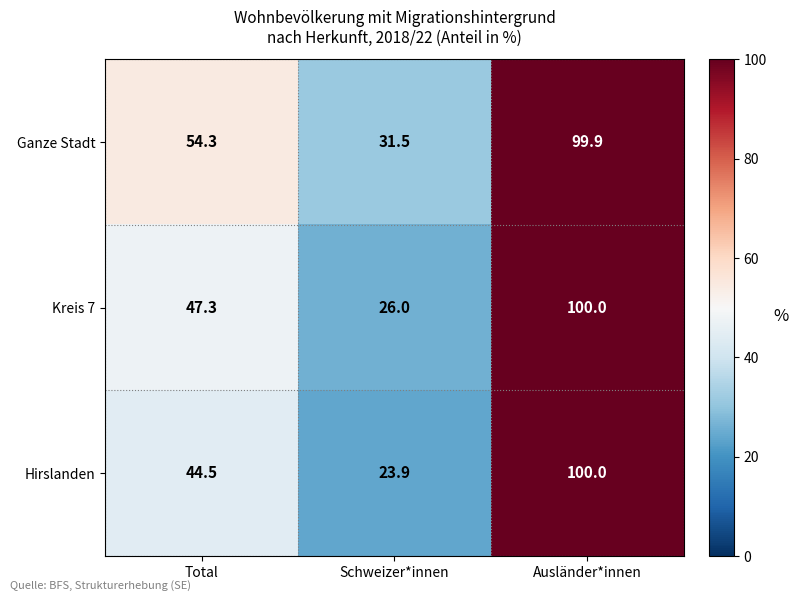

True or false: Hirslanden has a value of 23.9 at Schweizer*innen.

True